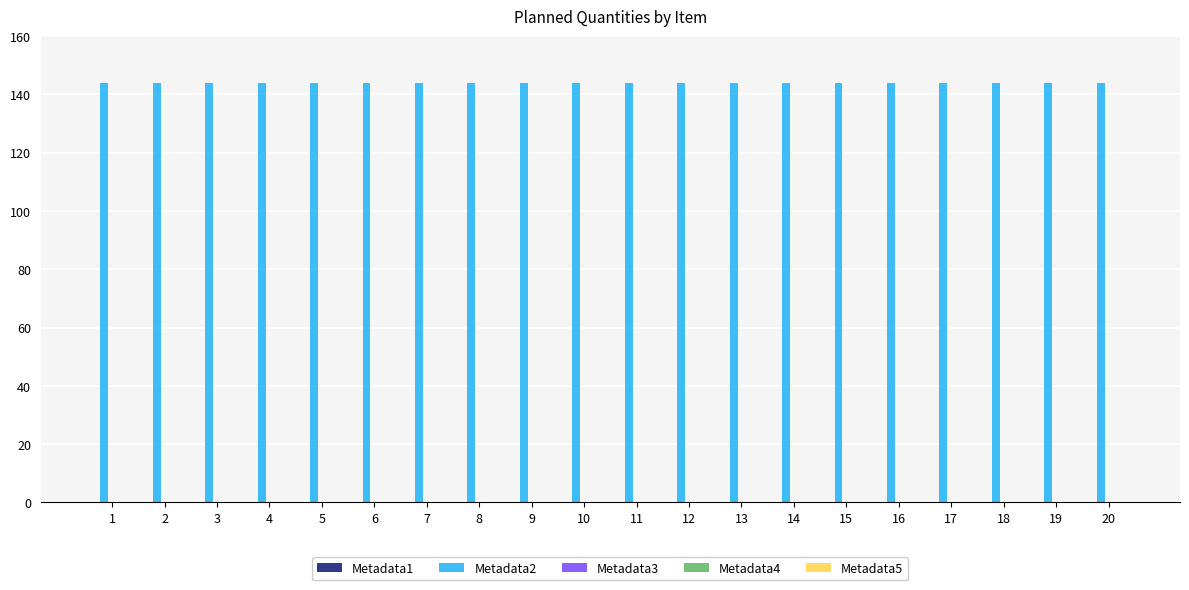

Which series has the largest total across all categories?

Metadata2